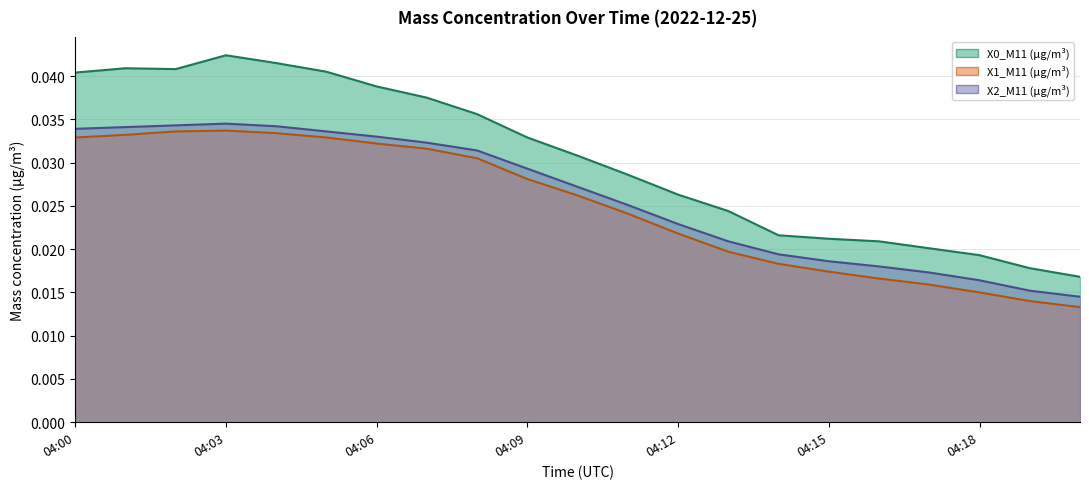

At which category does X2_M11 (μg/m³) reach its first local peak?

04:03